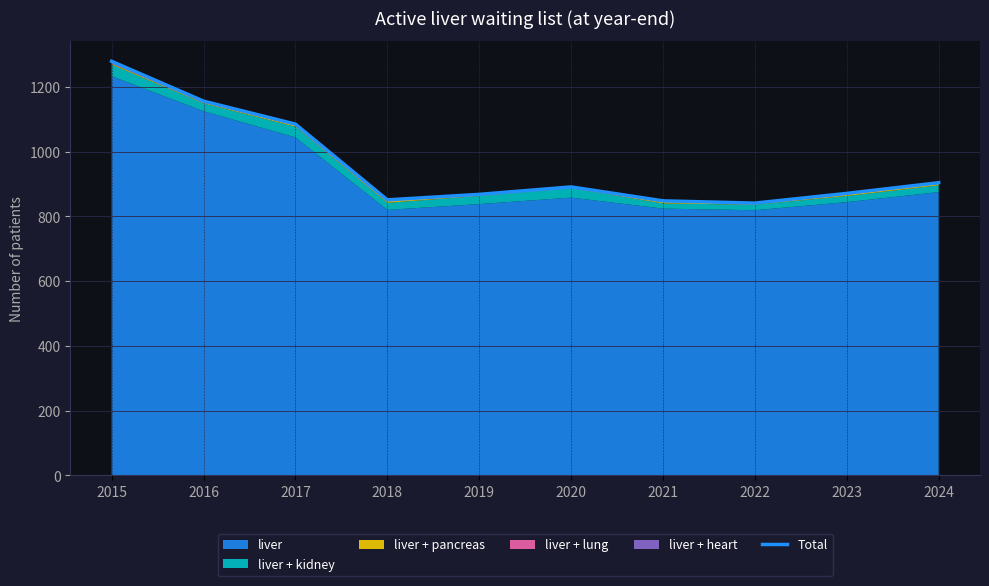

What is the sum of all values?

9594